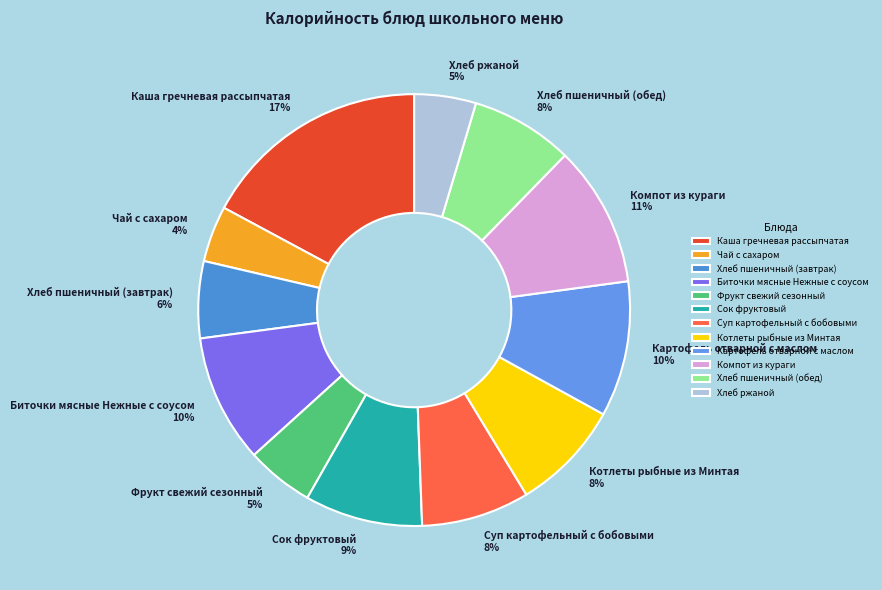

What is the ratio of the value at Чай с сахаром to the value at Картофель отварной с маслом?

0.4